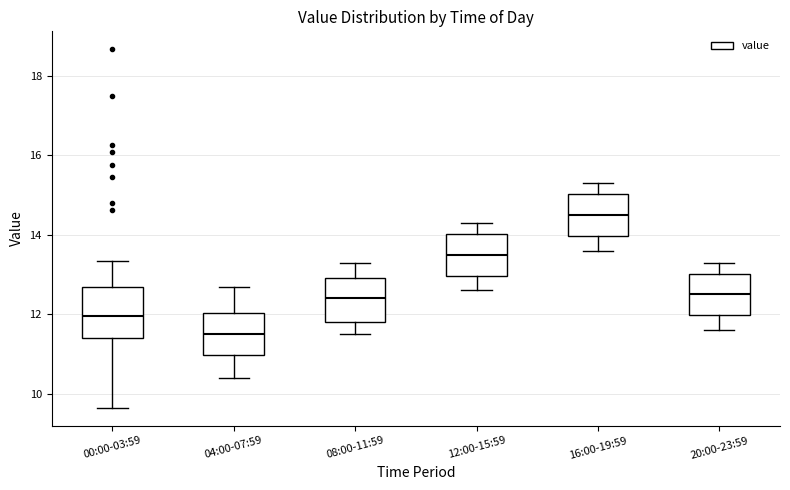

Reading left to right, transcribe this box plot: for each box, give where its median line is, the range the box spans, and where its two whiskers end, as read against the y-axis. The values are not printed on the chart, so give them approximately, as read against the axis.

00:00-03:59: median 12.0, box 11.4 to 12.6, whiskers 9.6 to 13.4
04:00-07:59: median 11.6, box 11.0 to 12.0, whiskers 10.4 to 12.8
08:00-11:59: median 12.4, box 11.8 to 13.0, whiskers 11.6 to 13.4
12:00-15:59: median 13.6, box 13.0 to 14.0, whiskers 12.6 to 14.4
16:00-19:59: median 14.6, box 14.0 to 15.0, whiskers 13.6 to 15.4
20:00-23:59: median 12.6, box 12.0 to 13.0, whiskers 11.6 to 13.4